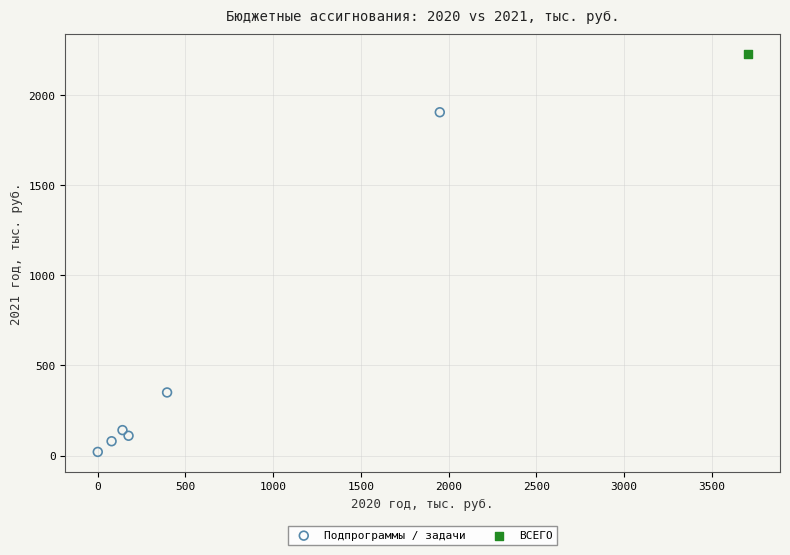

What are all the series names shown in the legend?

Подпрограммы / задачи, ВСЕГО